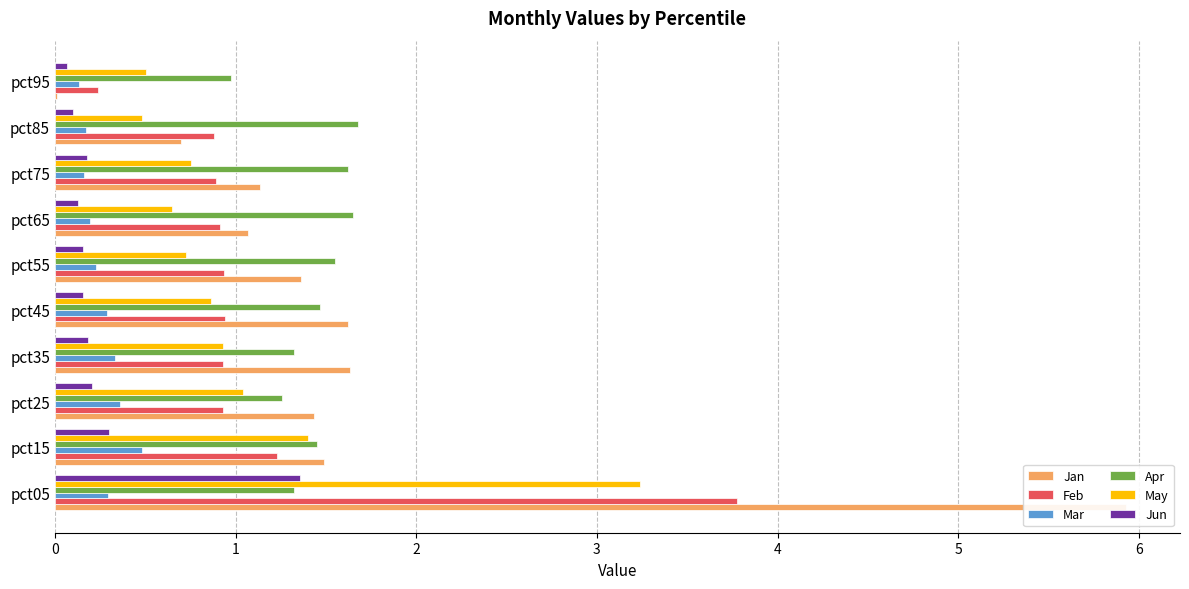

What is the difference between the maximum and minimum values in the Jun series?

1.3